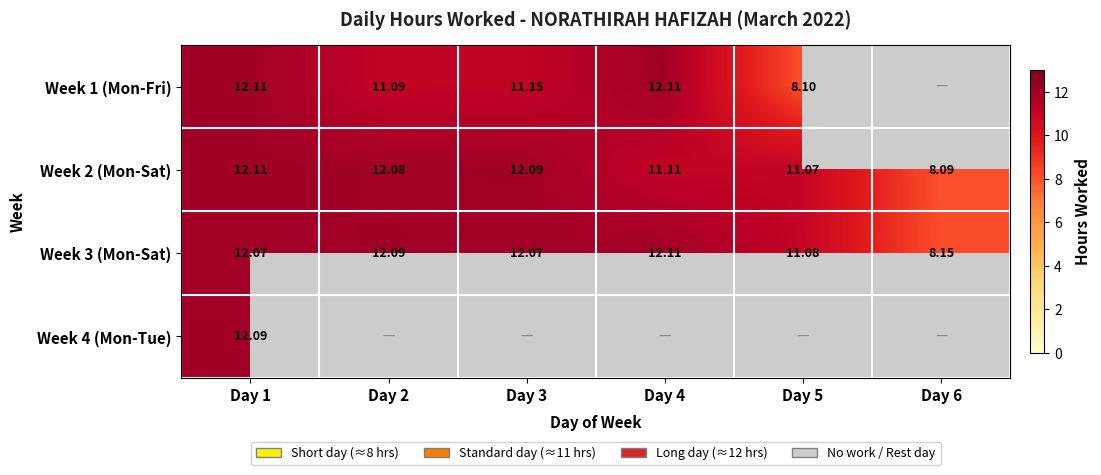

What is the sum of the Week 1 (Mon-Fri) values at Day 3 and Day 2?

22.2